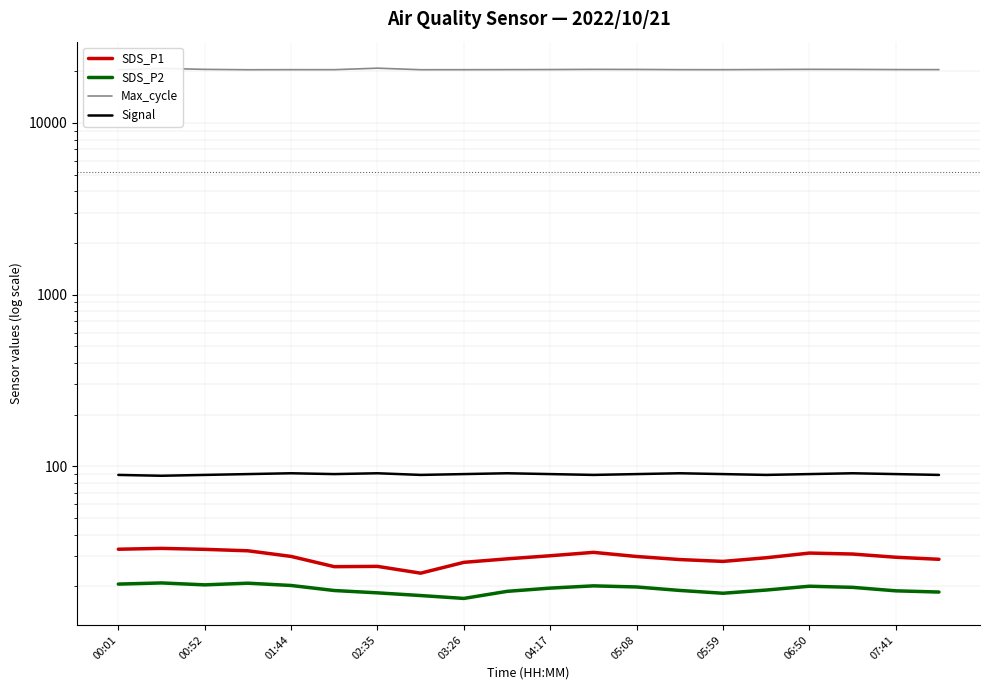

What is the spread (max minus min) of values at 00:01?

20375.4